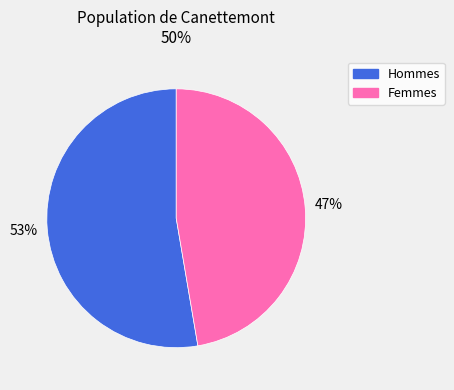

Is there a majority slice in this chart?

Yes